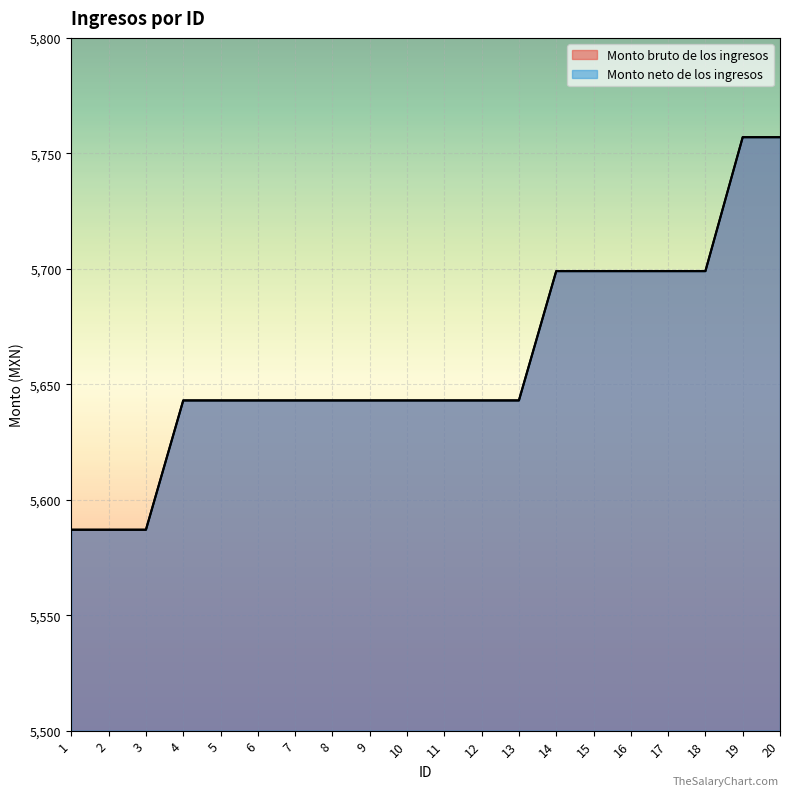

Reading right to left, list all the values displayed in this chart.

Monto bruto de los ingresos: 5757	5757	5699	5699	5699	5699	5699	5643	5643	5643	5643	5643	5643	5643	5643	5643	5643	5587	5587	5587
Monto neto de los ingresos: 5757	5757	5699	5699	5699	5699	5699	5643	5643	5643	5643	5643	5643	5643	5643	5643	5643	5587	5587	5587